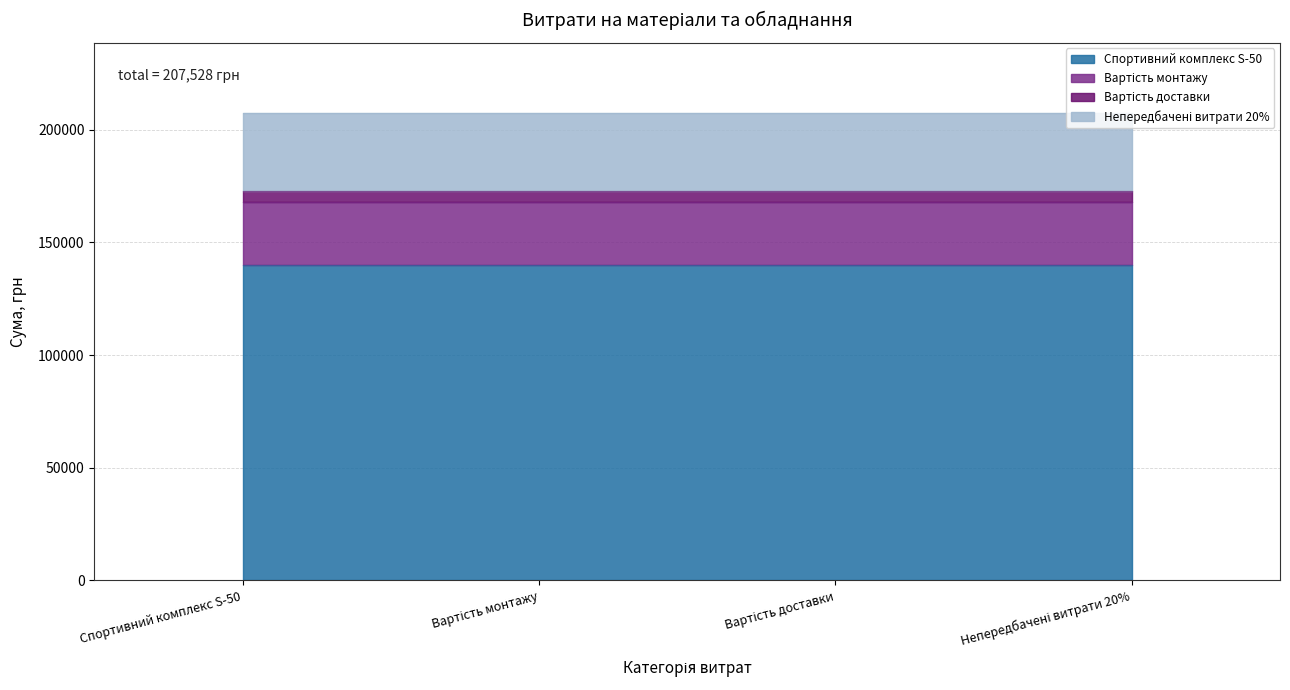

What position from the left is Непередбачені витрати 20%?

4